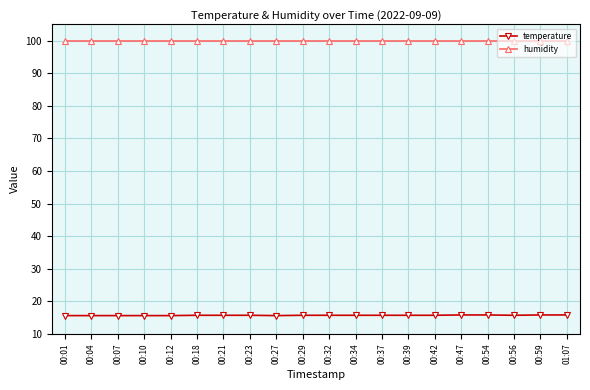

What value does the temperature series have at 00:04?

15.6